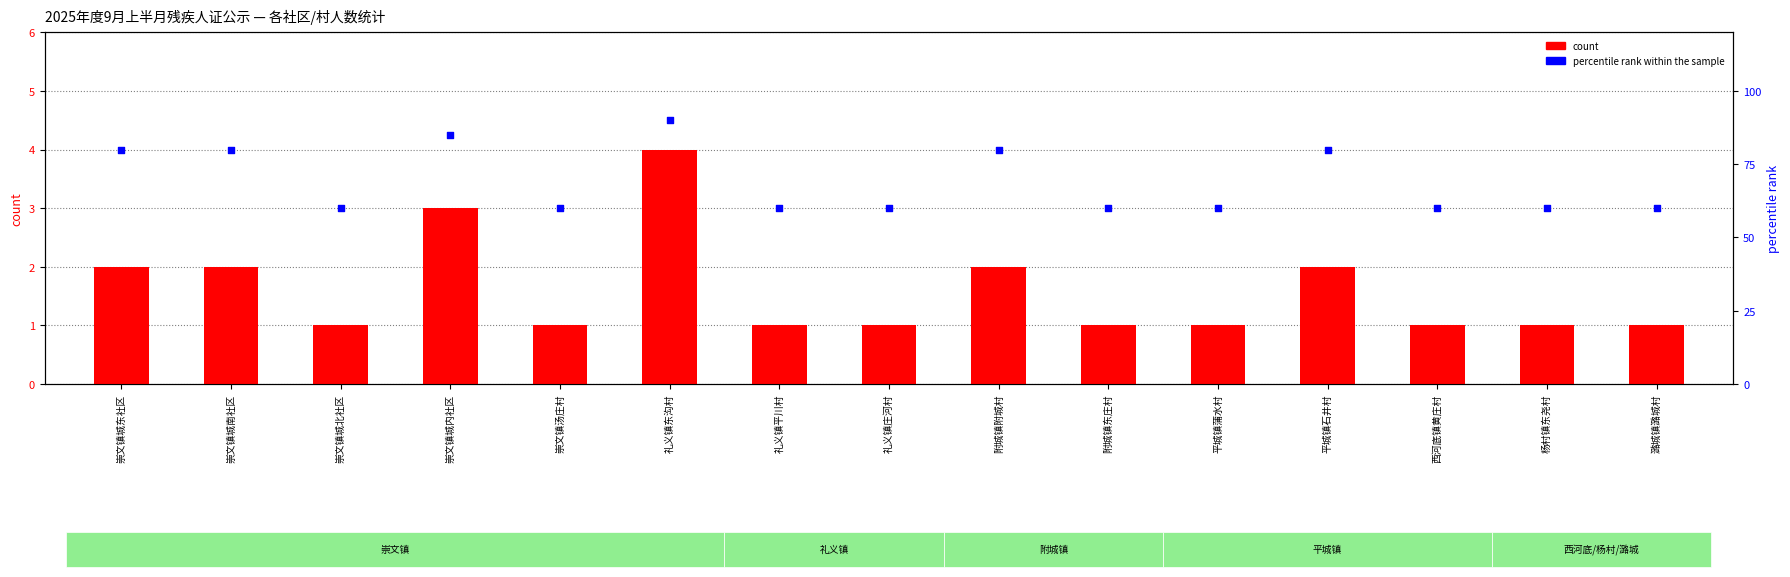

What is the total value across all series at 西河底镇黄庄村?

61